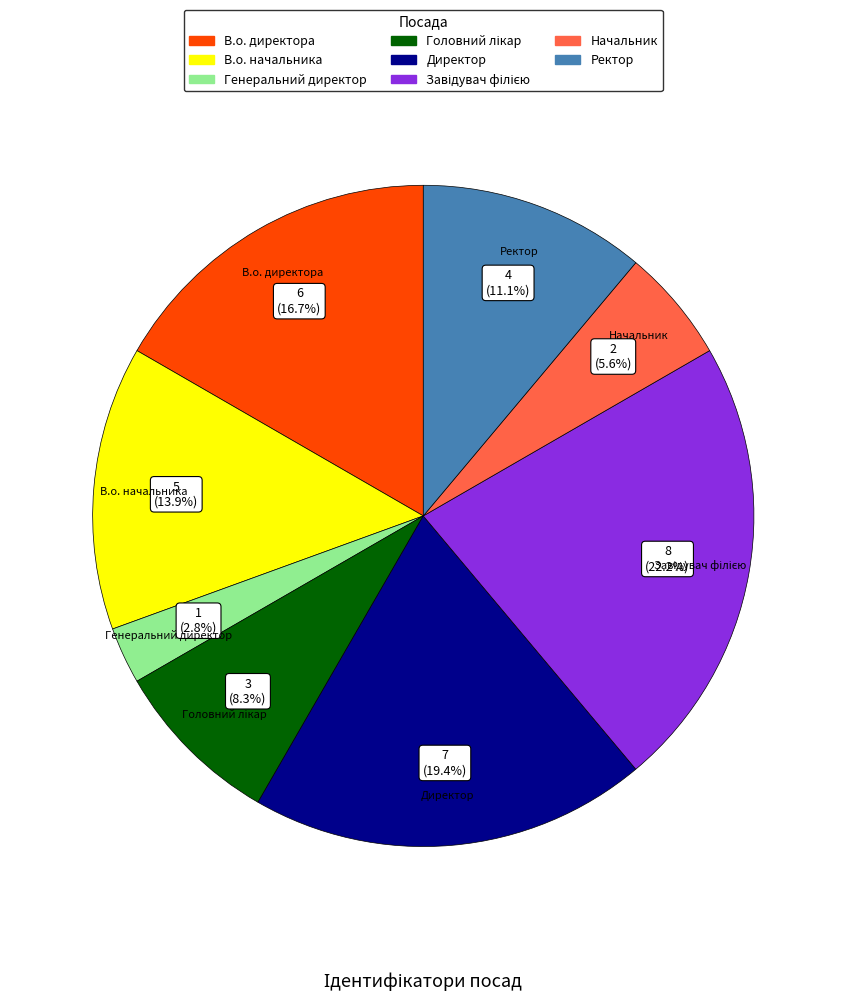

Combined, what portion of the pie is Директор and В.о. директора?

36.1%